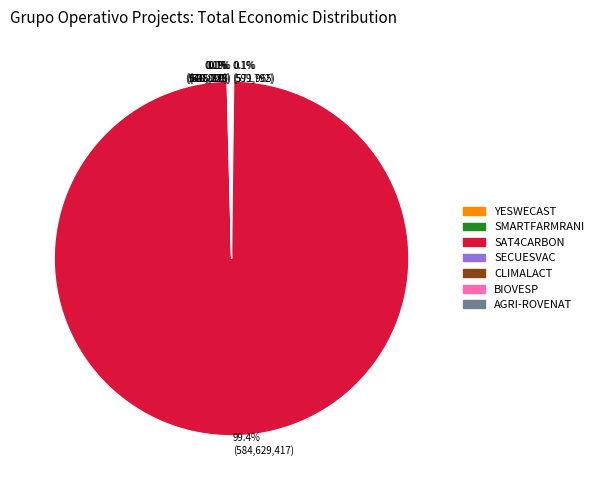

Is there a majority slice in this chart?

Yes